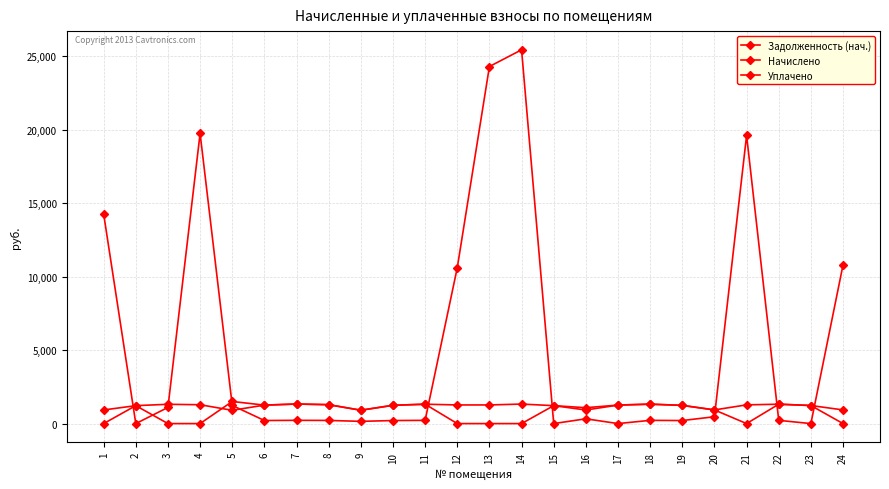

Which series changed the most between 16 and 21?

Задолженность (нач.)